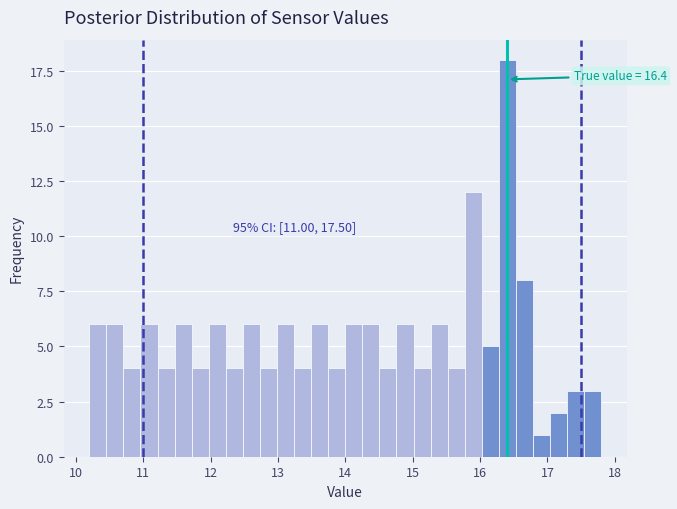

Read against the x-axis, roughly where is the centre of the tallest bar?

16.4